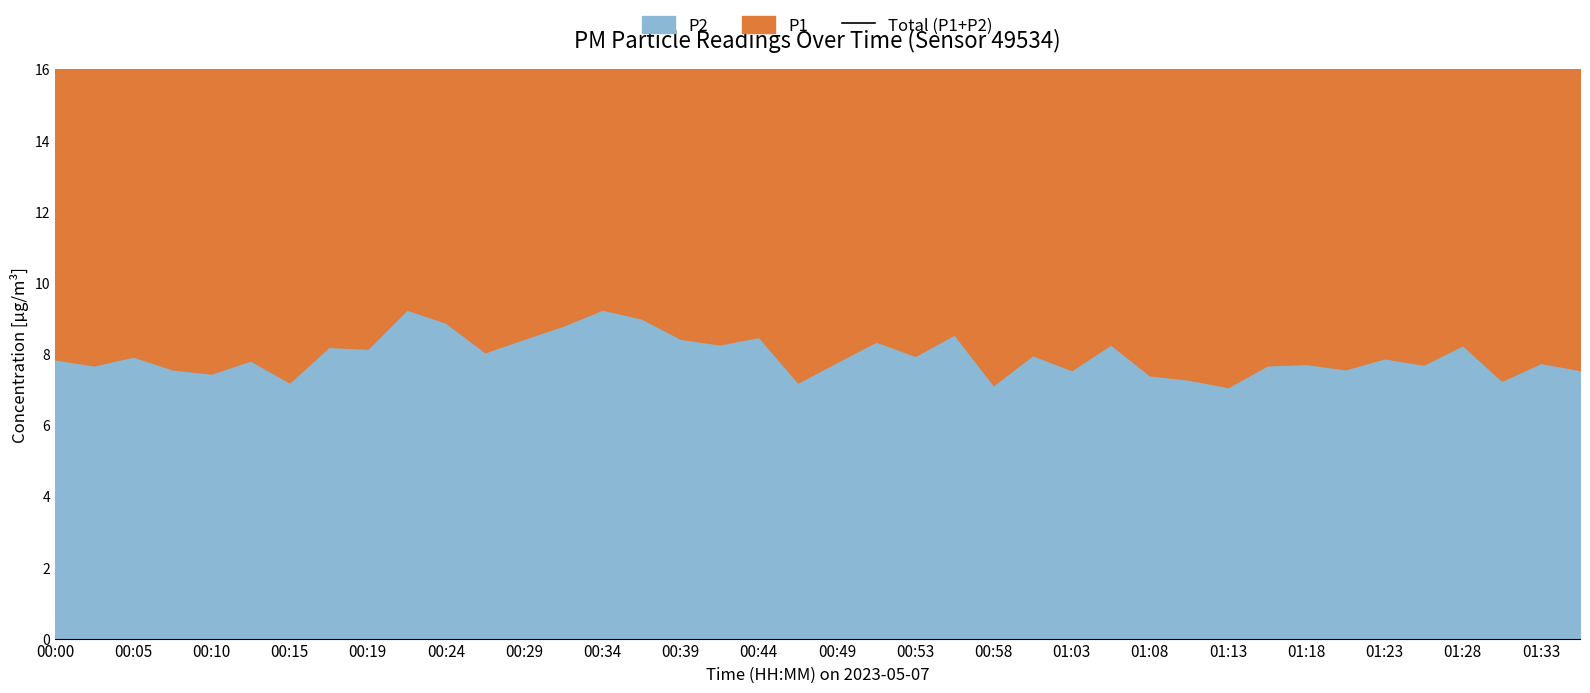

What is the difference between the values at 39 and 01:03?

3.7